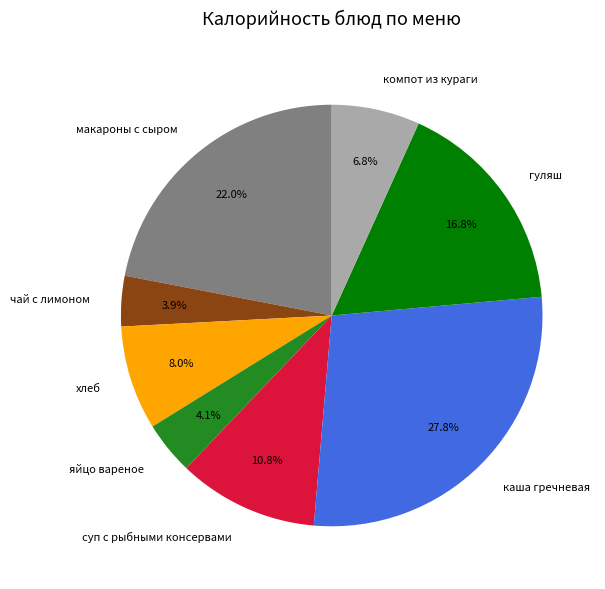

What is the largest slice in the pie chart?

каша гречневая